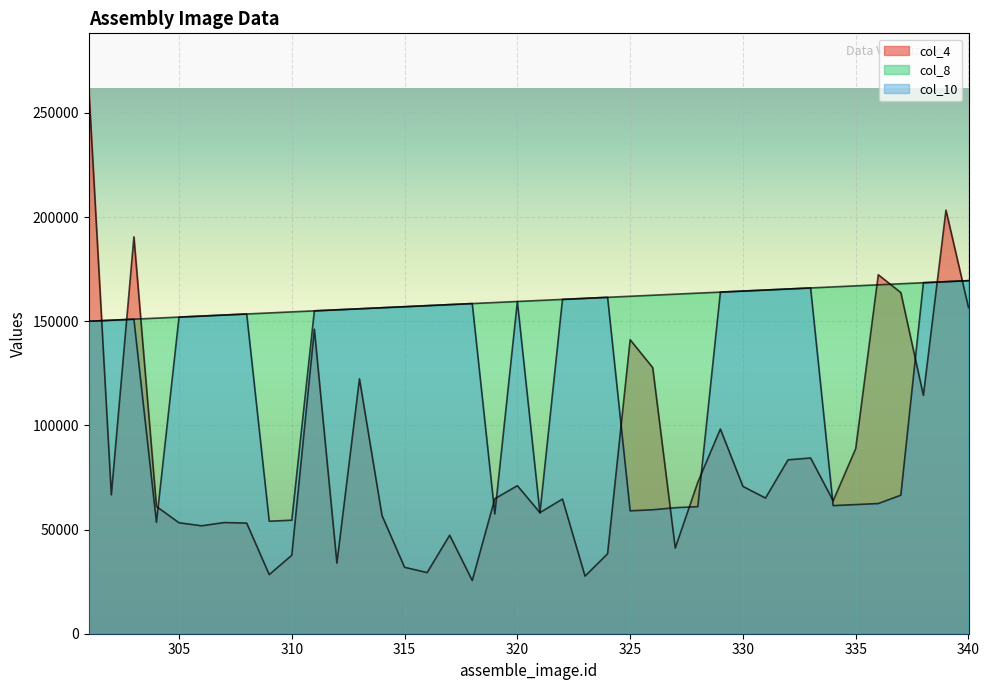

How many categories are shown in the chart?

40